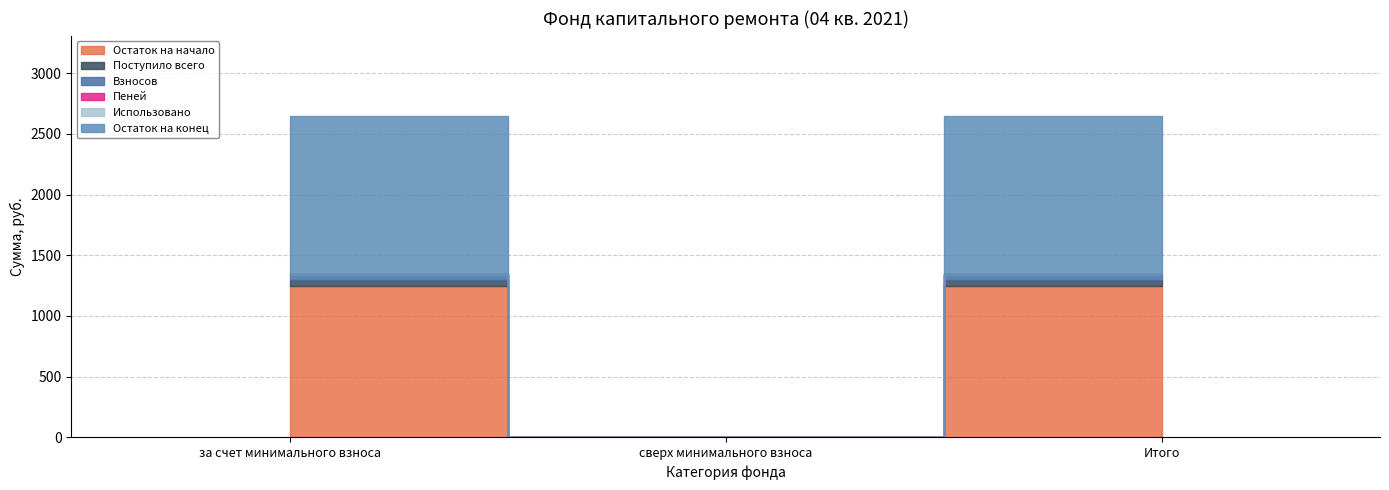

Is this an area chart (filled region under the line)?

No